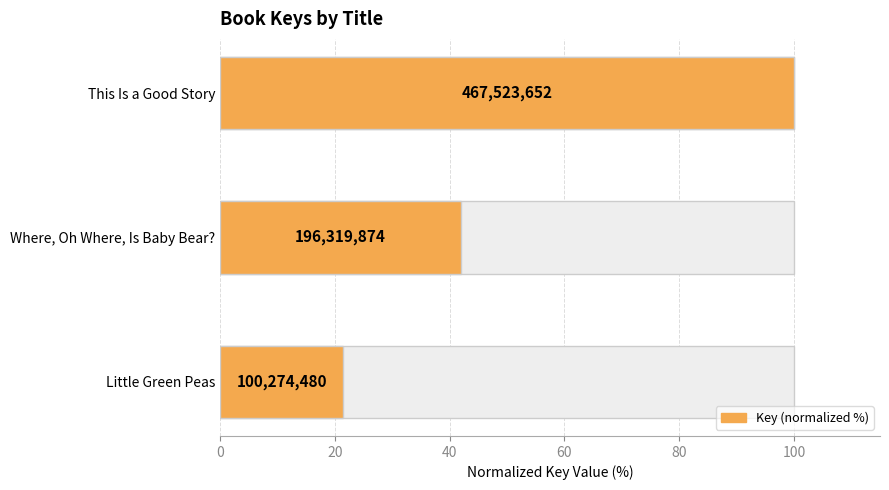

Does the chart contain stacked bars?

No